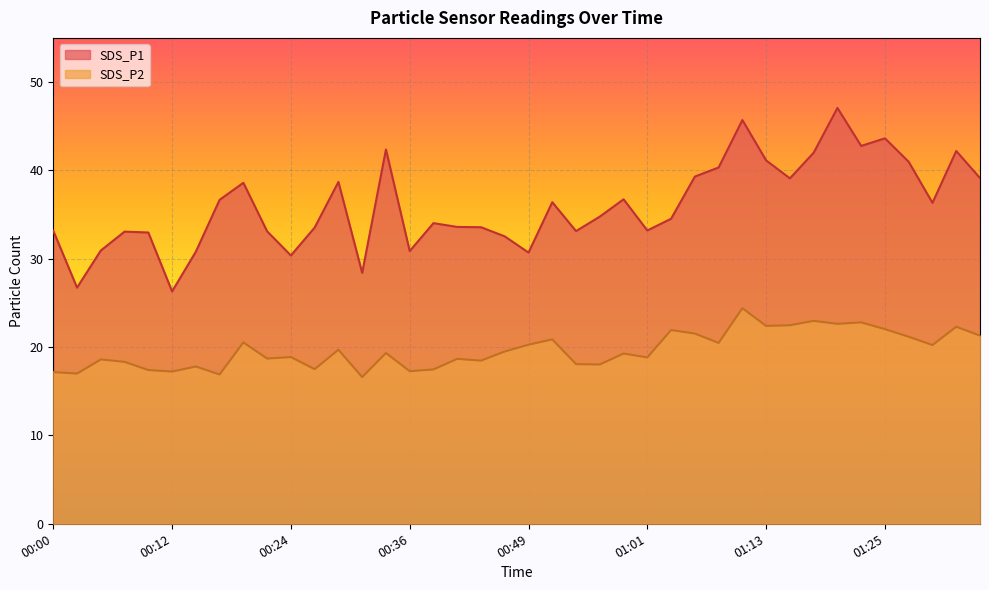

True or false: SDS_P2 and SDS_P1 cross at least once.

False